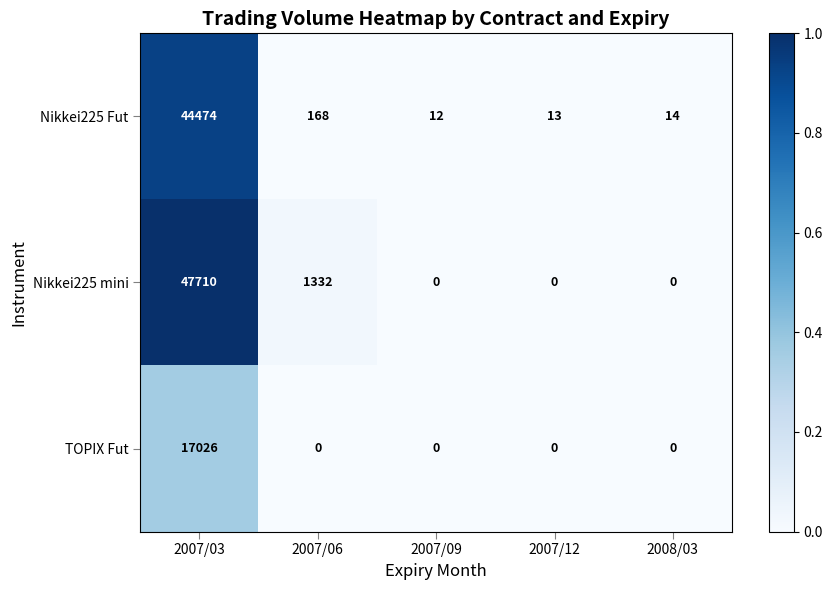

At which category is the sum across all series the highest?

2007/03